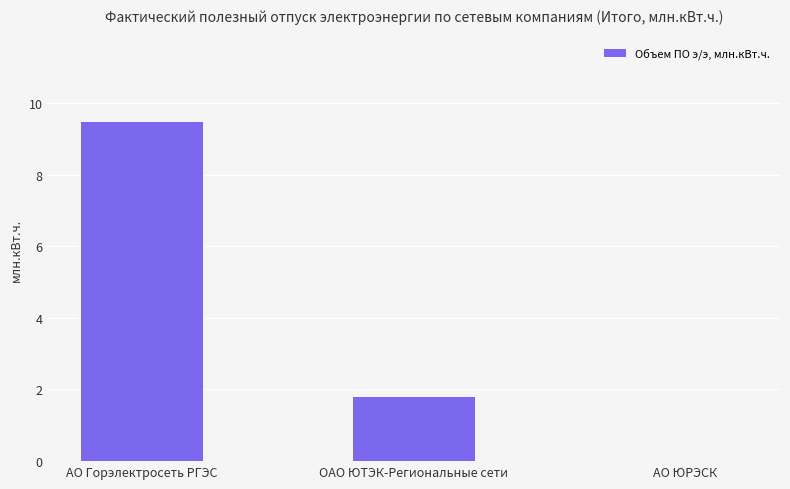

The value at АО Горэлектросеть РГЭС is 15.1. True or false?

False